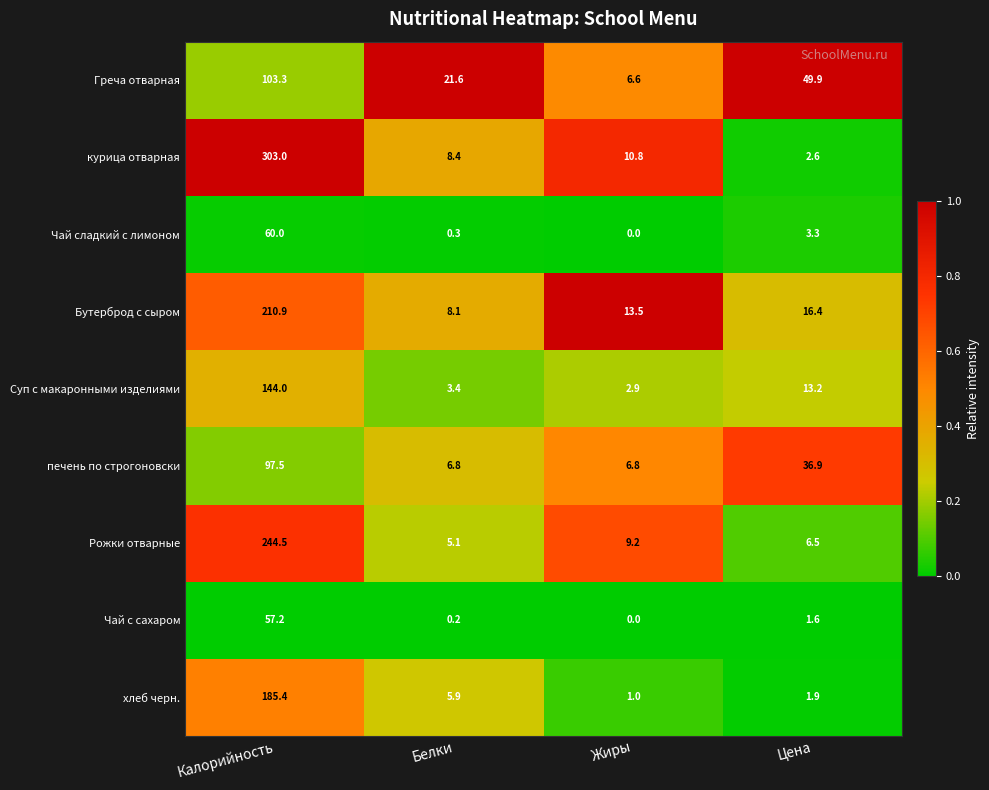

What is the sum of all Бутерброд с сыром values?

248.9